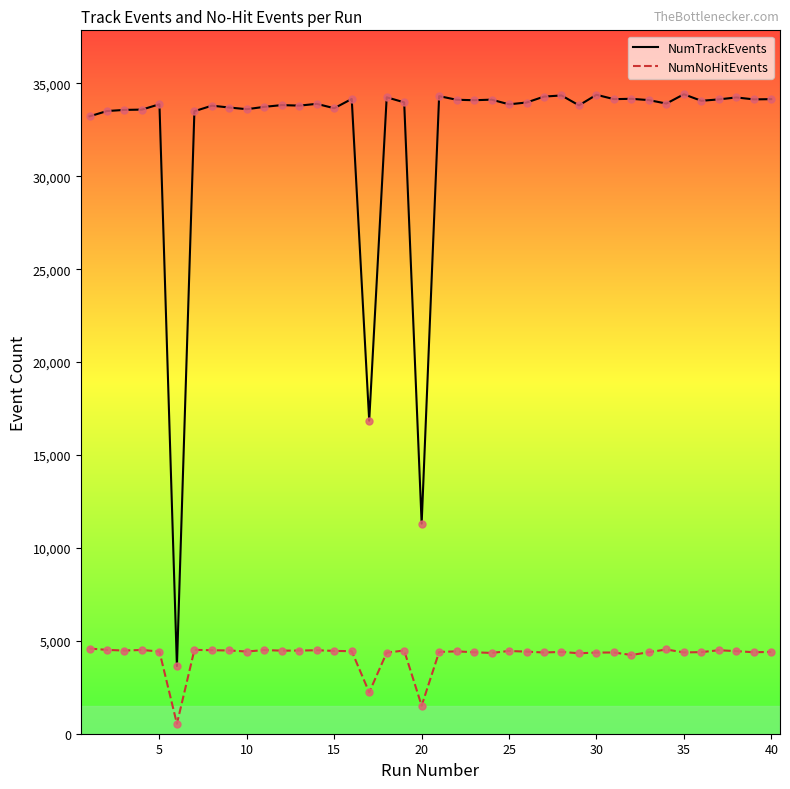

List the series in order of their overall mean, highest first.

NumTrackEvents, NumNoHitEvents